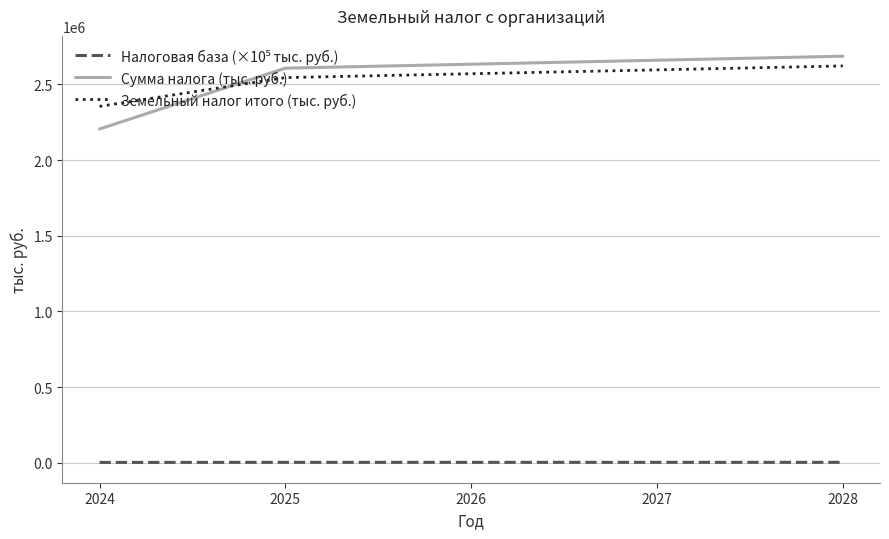

At how many categories does at least one series exceed 428805?

5